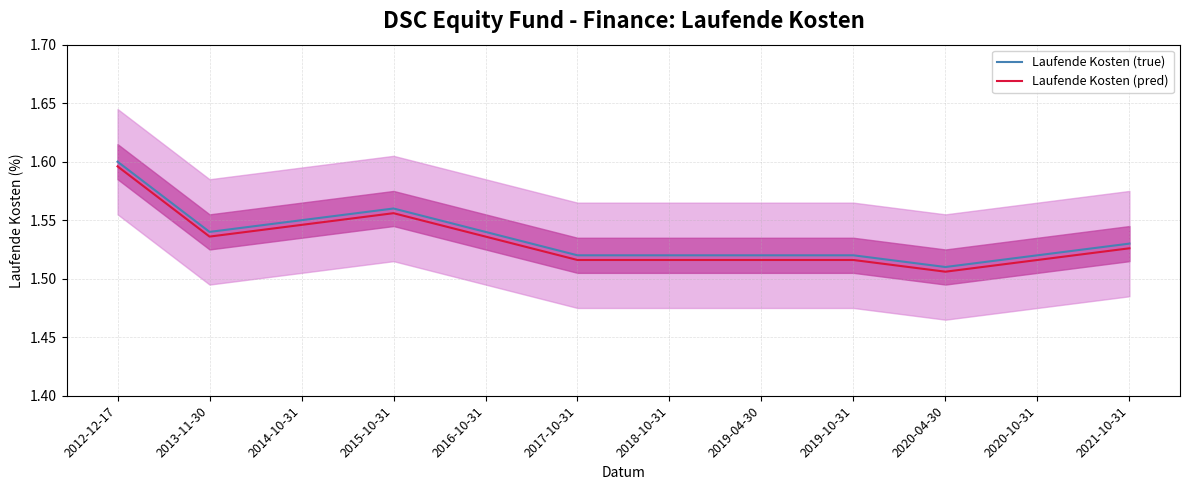

Reading left to right, extract all data points from this chart.

Laufende Kosten (true): 2012-12-17=1.6	2013-11-30=1.5	2014-10-31=1.6	2015-10-31=1.6	2016-10-31=1.5	2017-10-31=1.5	2018-10-31=1.5	2019-04-30=1.5	2019-10-31=1.5	2020-04-30=1.5	2020-10-31=1.5	2021-10-31=1.5
Laufende Kosten (pred): 2012-12-17=1.6	2013-11-30=1.5	2014-10-31=1.5	2015-10-31=1.6	2016-10-31=1.5	2017-10-31=1.5	2018-10-31=1.5	2019-04-30=1.5	2019-10-31=1.5	2020-04-30=1.5	2020-10-31=1.5	2021-10-31=1.5